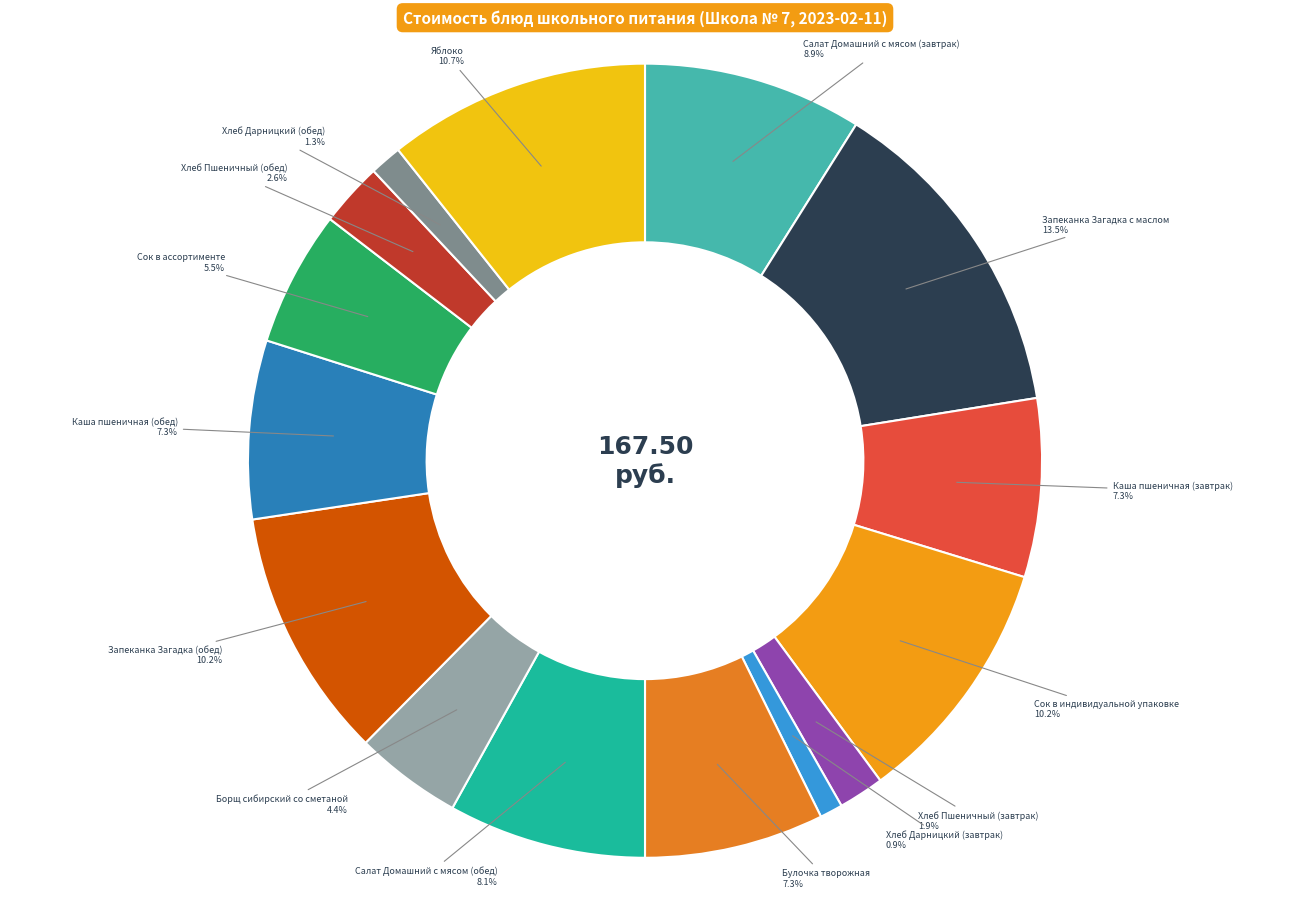

Count the number of slices in the pie.

15